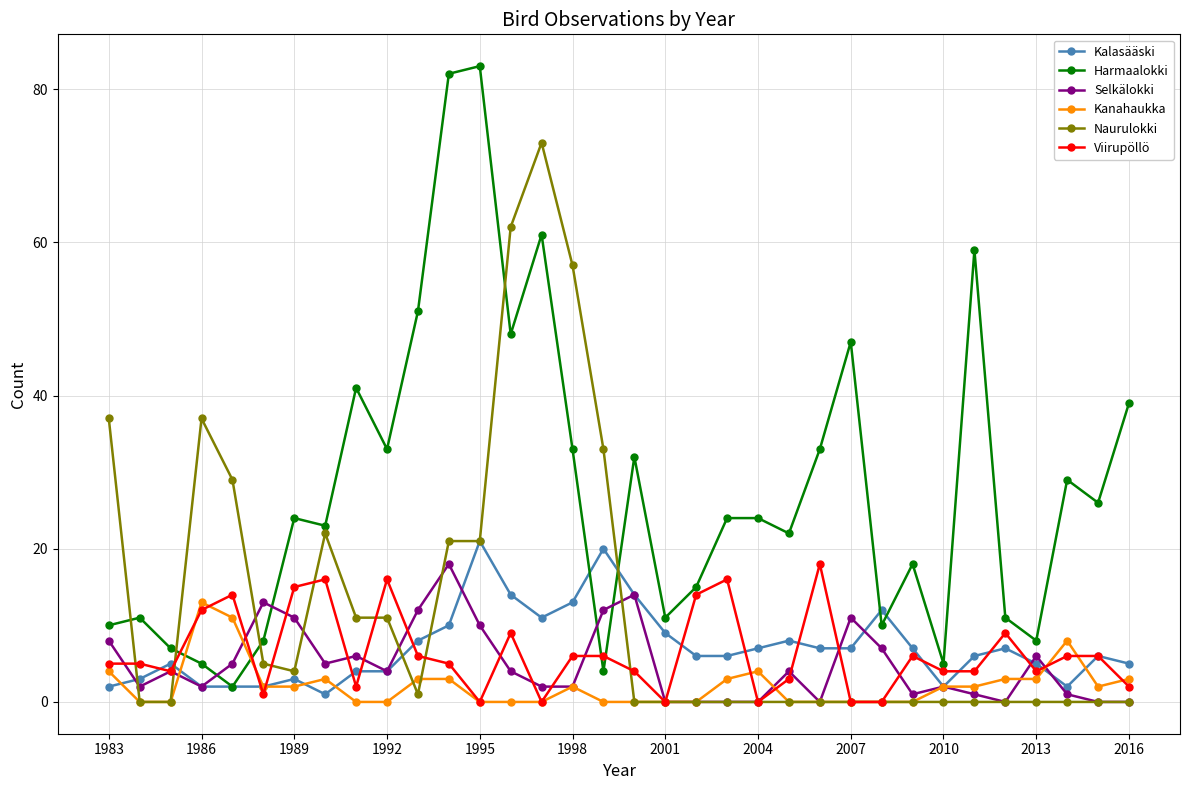

What is the value of the Viirupöllö point at the 10th from the left?

16